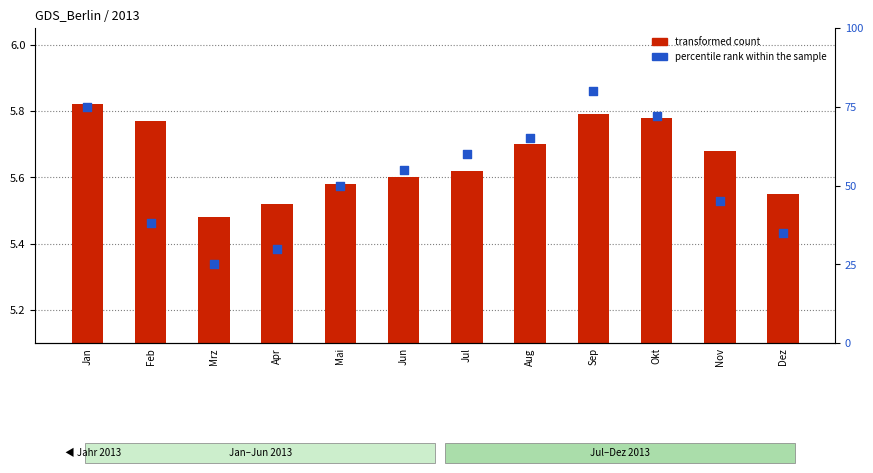

What is the change in value from Feb to Mrz?

-13